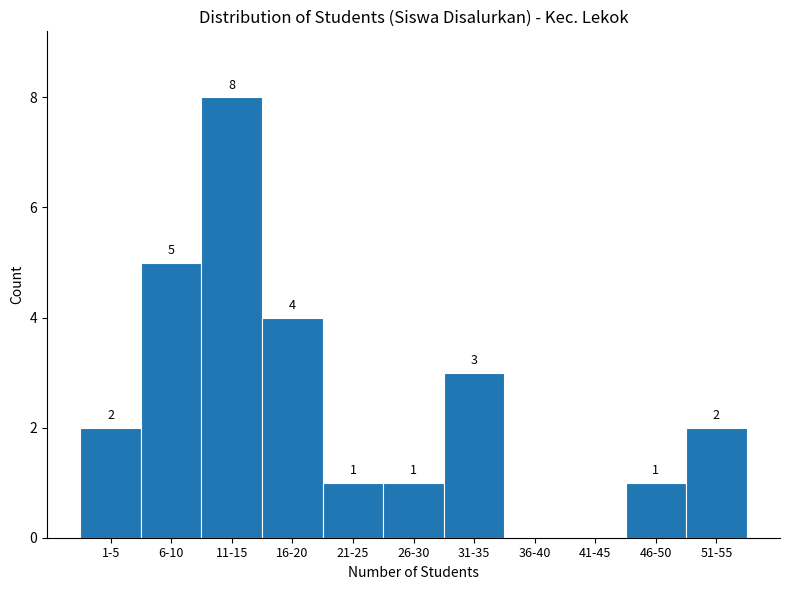

Reading left to right, transcribe all the data shown in this chart.

1-5=2	6-10=5	11-15=8	16-20=4	21-25=1	26-30=1	31-35=3	36-40=0	41-45=0	46-50=1	51-55=2